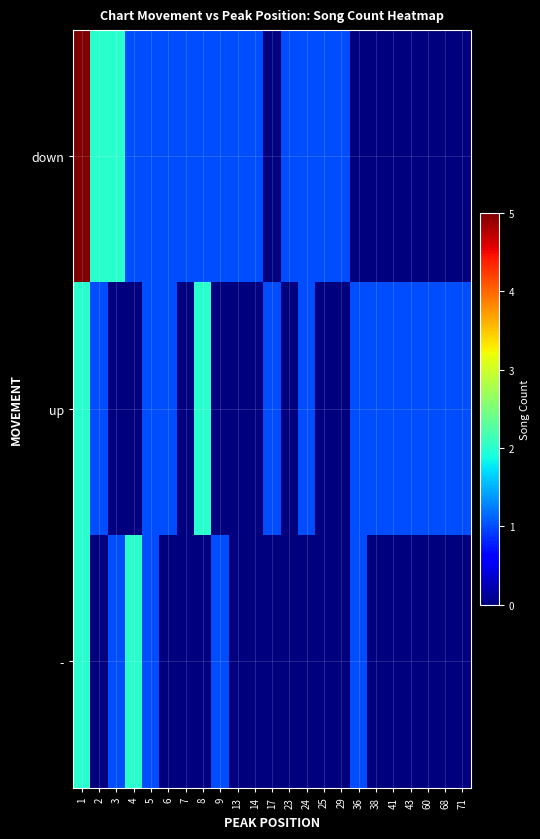

Reading right to left, list all the values displayed in this chart.

down: 71=0	68=0	60=0	43=0	41=0	38=0	36=0	29=1	25=1	24=1	23=1	17=0	14=1	13=1	9=1	8=1	7=1	6=1	5=1	4=1	3=2	2=2	1=5
up: 71=1	68=1	60=1	43=1	41=1	38=1	36=1	29=0	25=0	24=1	23=0	17=1	14=0	13=0	9=0	8=2	7=0	6=1	5=1	4=0	3=0	2=1	1=2
-: 71=0	68=0	60=0	43=0	41=0	38=0	36=1	29=0	25=0	24=0	23=0	17=0	14=0	13=0	9=1	8=0	7=0	6=0	5=1	4=2	3=1	2=0	1=2